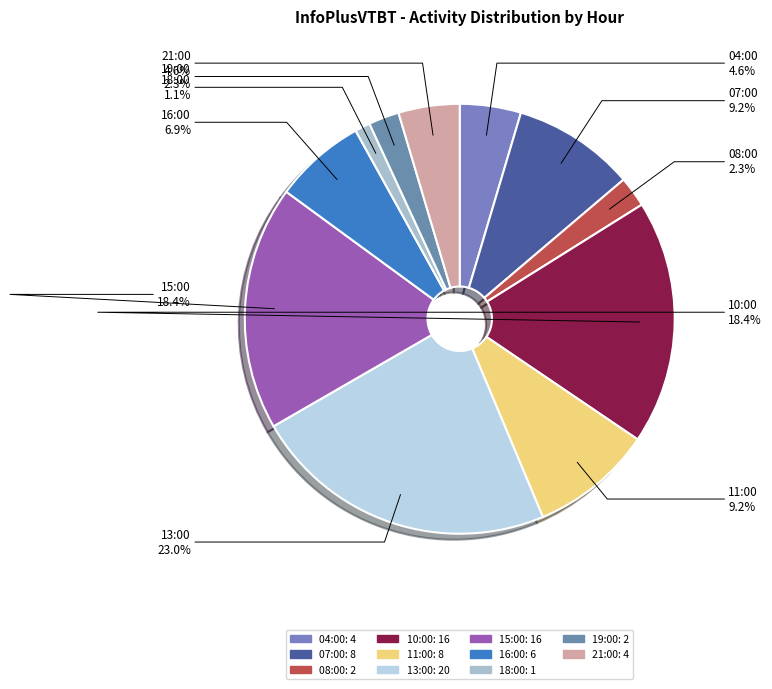

To the nearest percent, what percentage of the pie is 04:00?

5%